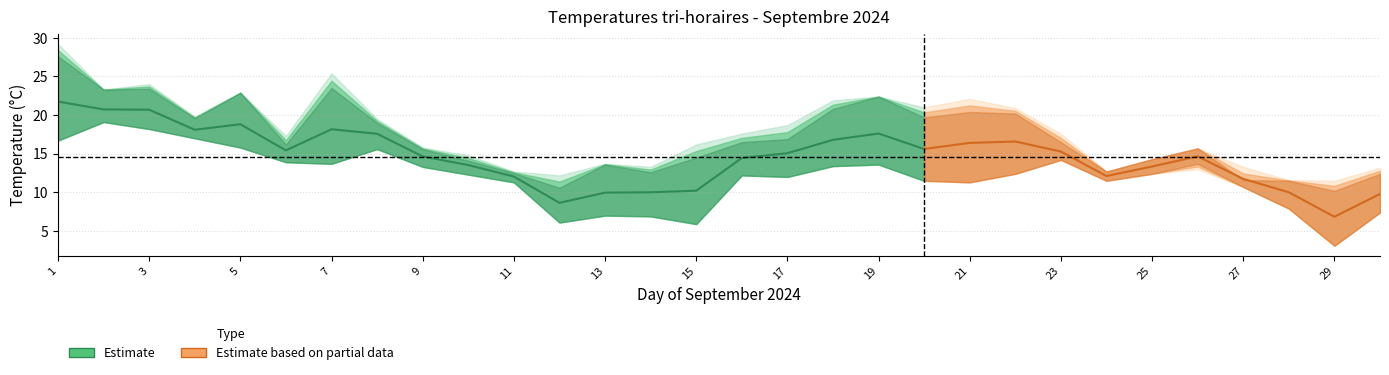

Reading right to left, list all the values displayed in this chart.

T_00: 30=8.0	29=5.8	28=9.5	27=12.1	26=13.0	25=13.3	24=12.3	23=14.5	22=15.0	21=14.8	20=13.4	19=15.6	18=14.0	17=14.6	16=13.7	15=7.4	14=9.1	13=7.0	12=6.2	11=12.7	10=13.8	9=14.2	8=18.3	7=14.5	6=15.3	5=16.2	4=17.9	3=19.0	2=21.5	1=19.8
T_03: 30=7.4	29=3.9	28=9.1	27=11.3	26=13.7	25=12.6	24=11.5	23=14.4	22=13.8	21=13.2	20=12.1	19=14.2	18=13.6	17=13.8	16=12.9	15=6.4	14=7.4	13=7.0	12=7.2	11=12.0	10=12.3	9=13.5	8=17.0	7=13.7	6=14.9	5=15.8	4=17.0	3=18.3	2=19.1	1=18.9
T_06: 30=7.9	29=3.1	28=7.9	27=10.7	26=15.5	25=12.4	24=11.7	23=14.2	22=12.4	21=11.3	20=11.5	19=13.6	18=13.4	17=12.0	16=12.2	15=5.9	14=6.9	13=7.4	12=6.1	11=11.3	10=12.5	9=13.3	8=15.6	7=13.9	6=13.9	5=16.4	4=17.0	3=18.2	2=19.3	1=16.7
T_09: 30=9.9	29=6.6	28=10.5	27=11.6	26=15.1	25=13.5	24=12.7	23=14.5	22=17.2	21=16.6	20=16.0	19=18.2	18=17.1	17=14.4	16=13.8	15=10.9	14=10.8	13=11.1	12=9.6	11=11.1	10=13.7	9=15.5	8=16.1	7=18.0	6=15.0	5=19.0	4=17.3	3=21.3	2=23.3	1=18.3
T_12: 30=12.4	29=10.2	28=11.5	27=11.5	26=15.7	25=14.3	24=12.1	23=16.5	22=20.2	21=20.4	20=19.7	19=22.4	18=20.8	17=16.9	16=16.5	15=14.5	14=12.6	13=13.6	12=10.6	11=12.5	10=14.1	9=15.6	8=19.0	7=23.5	6=16.2	5=22.9	4=19.6	3=23.4	2=19.8	1=27.6
T_15: 30=13.2	29=11.5	28=11.6	27=13.3	26=15.0	25=14.0	24=12.4	23=17.6	22=20.9	21=22.1	20=21.0	19=21.7	18=21.9	17=18.7	16=17.6	15=16.2	14=13.3	13=13.7	12=12.2	11=12.7	10=14.8	9=15.8	8=19.5	7=25.4	6=17.3	5=22.6	4=19.8	3=24.0	2=21.4	1=29.2